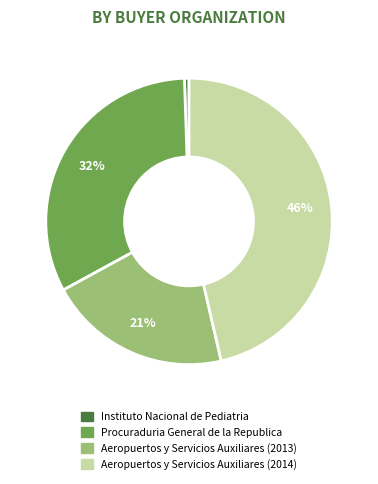

Is the sum of Procuraduria General de la Republica and Instituto Nacional de Pediatria greater than half?

No